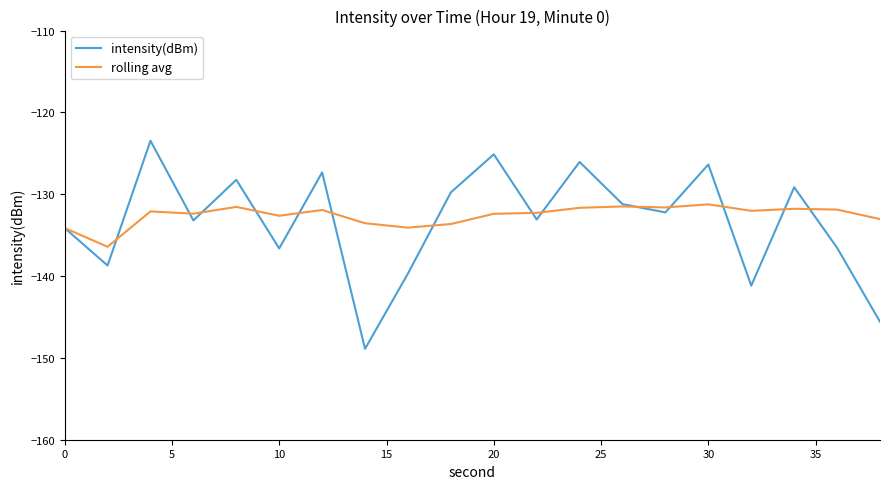

What is the maximum value for intensity(dBm)?

-123.5